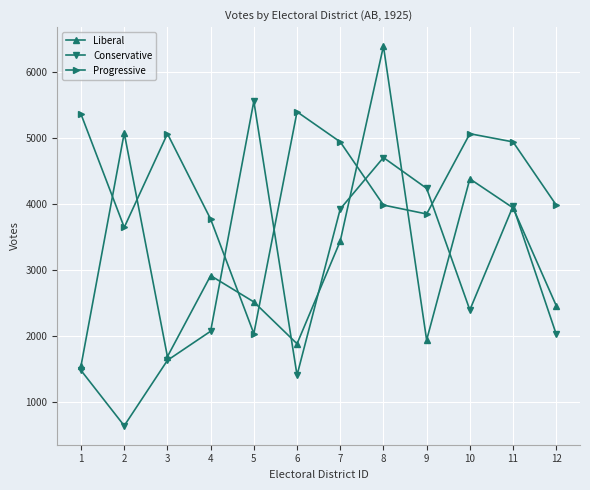

At which category does the chart reach its minimum across all series?

2